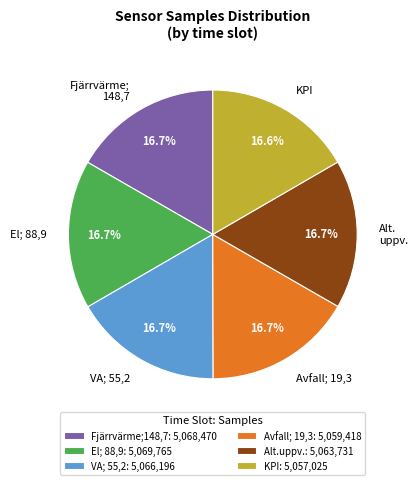

What is the ratio of the value at Alt. uppv. to the value at VA; 55,2?

1.0